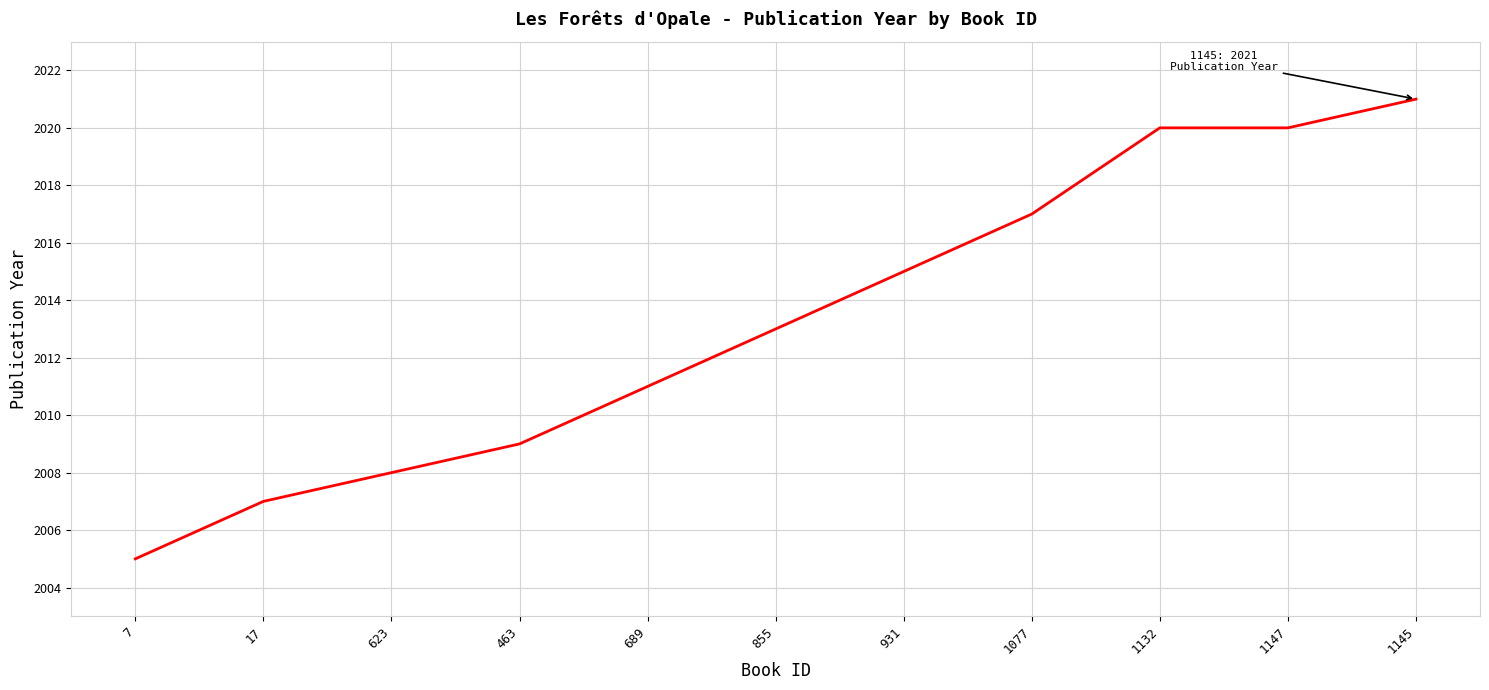

How many categories are shown in the chart?

11